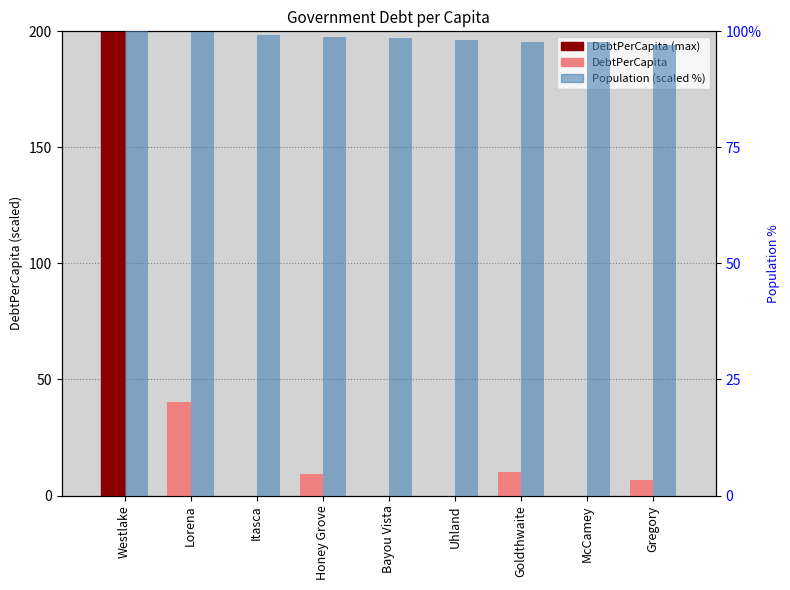

What is the difference between the maximum and minimum values in the Population (scaled %) series?

2.9